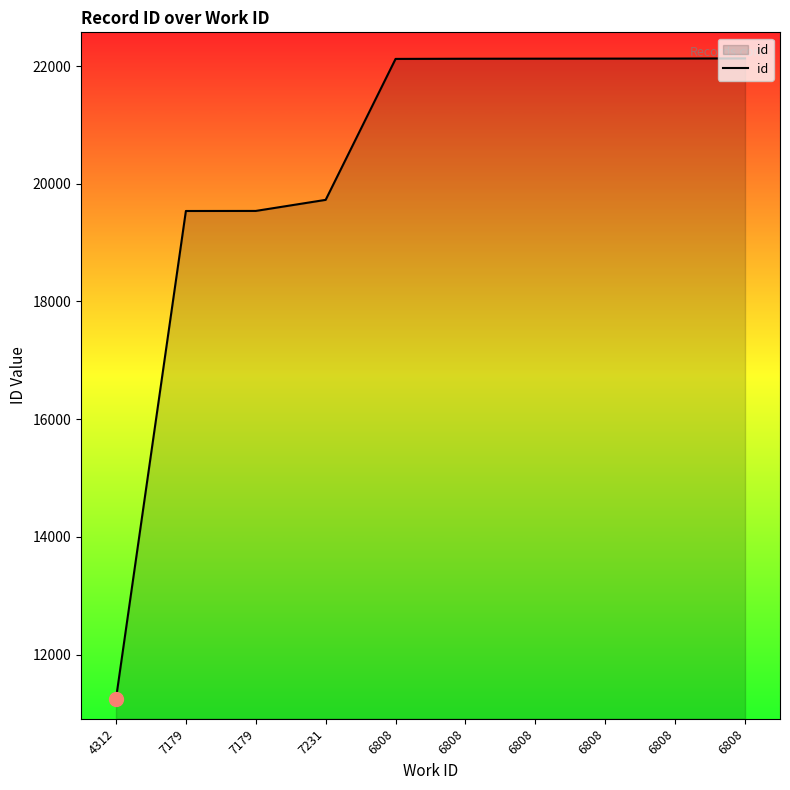

Is this an area chart (filled region under the line)?

Yes